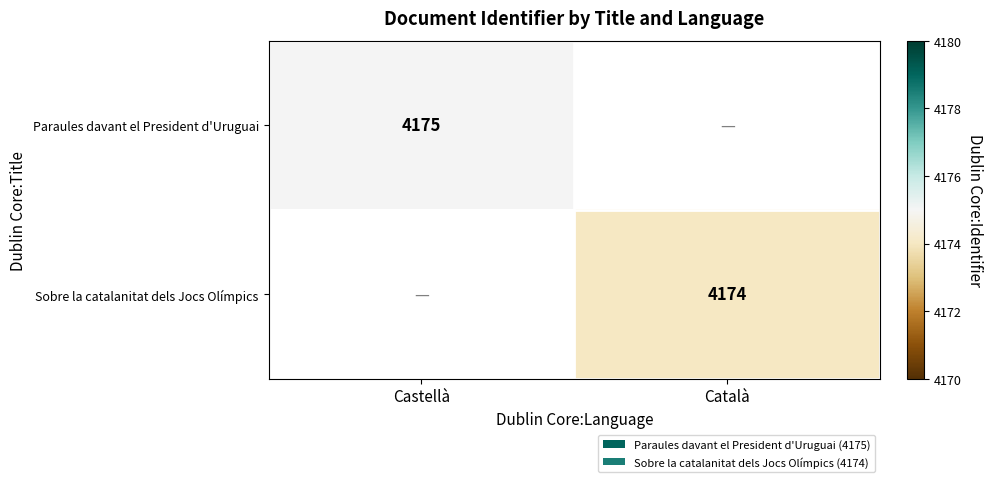

Is it true that Sobre la catalanitat dels Jocs Olímpics equals 4174 at Català?

True